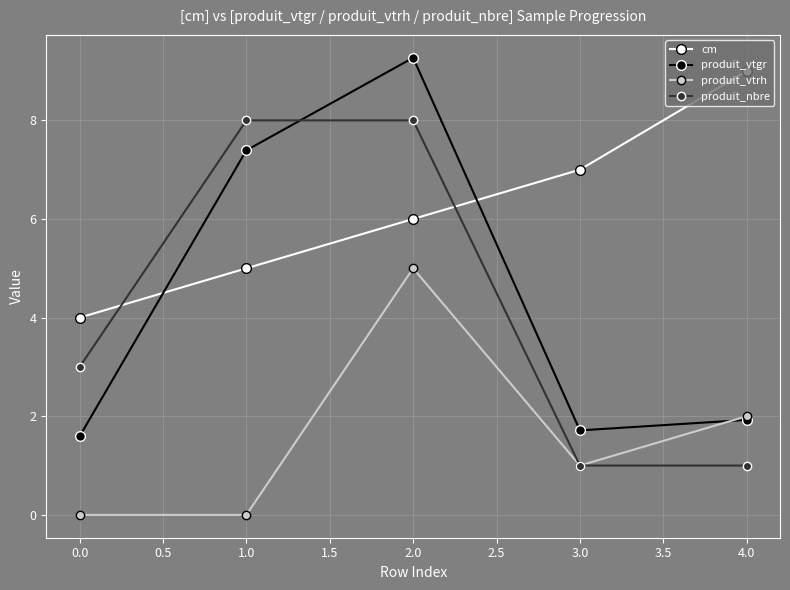

Is this an area chart (filled region under the line)?

No